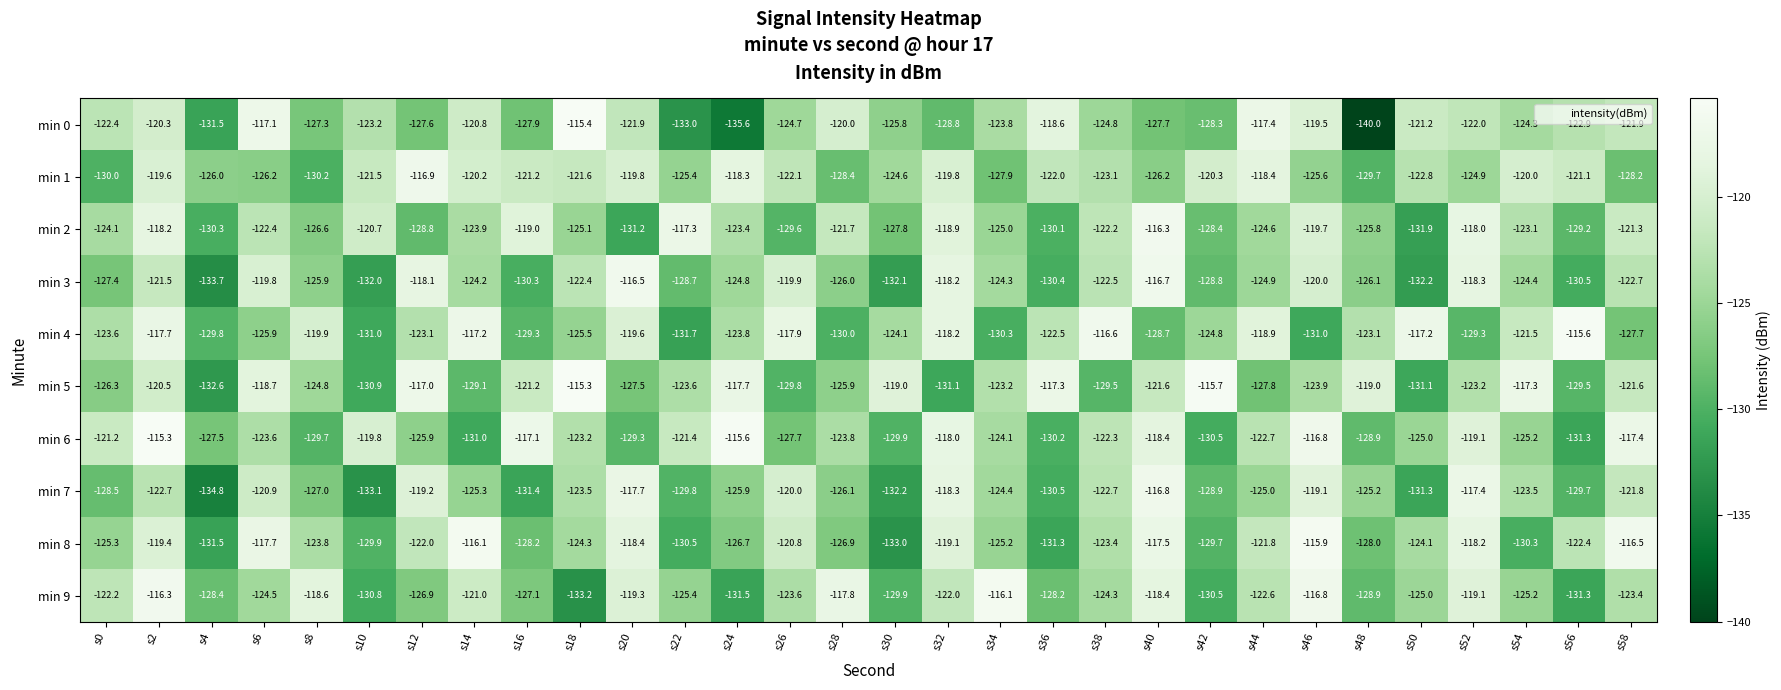

At s28, list the series in order from smallest to largest.

min 4, min 1, min 8, min 7, min 3, min 5, min 6, min 2, min 0, min 9